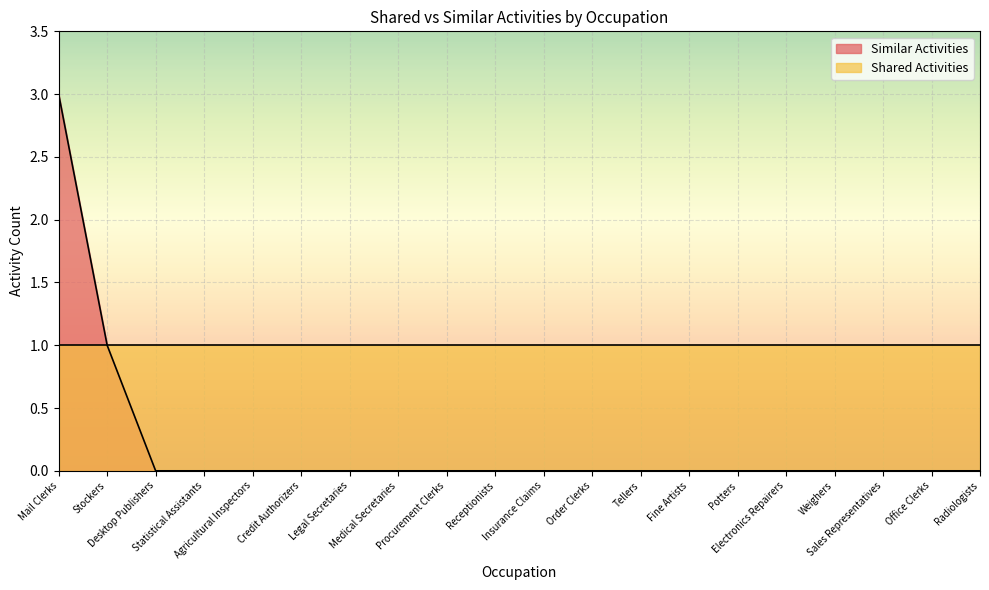

Count the values in the range 0 to 1.

19